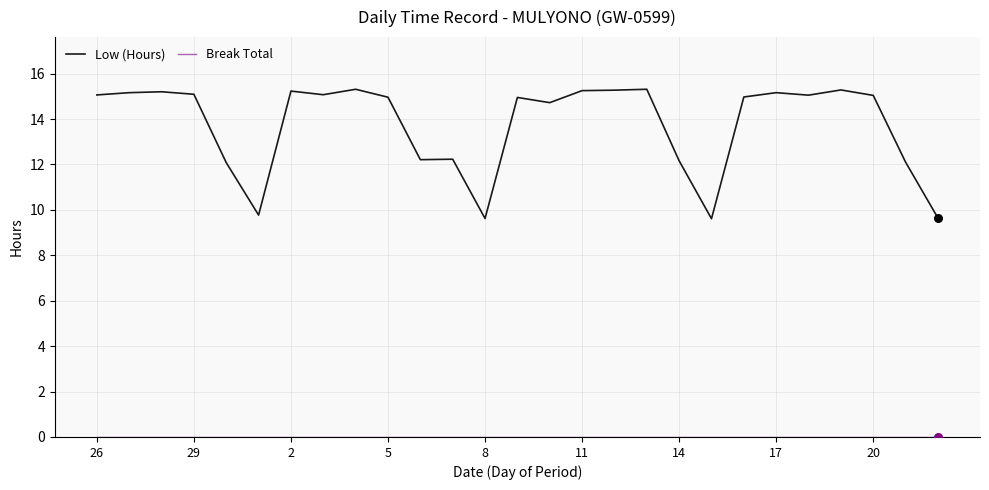

Which series has the largest range (max minus min)?

Low (Hours)